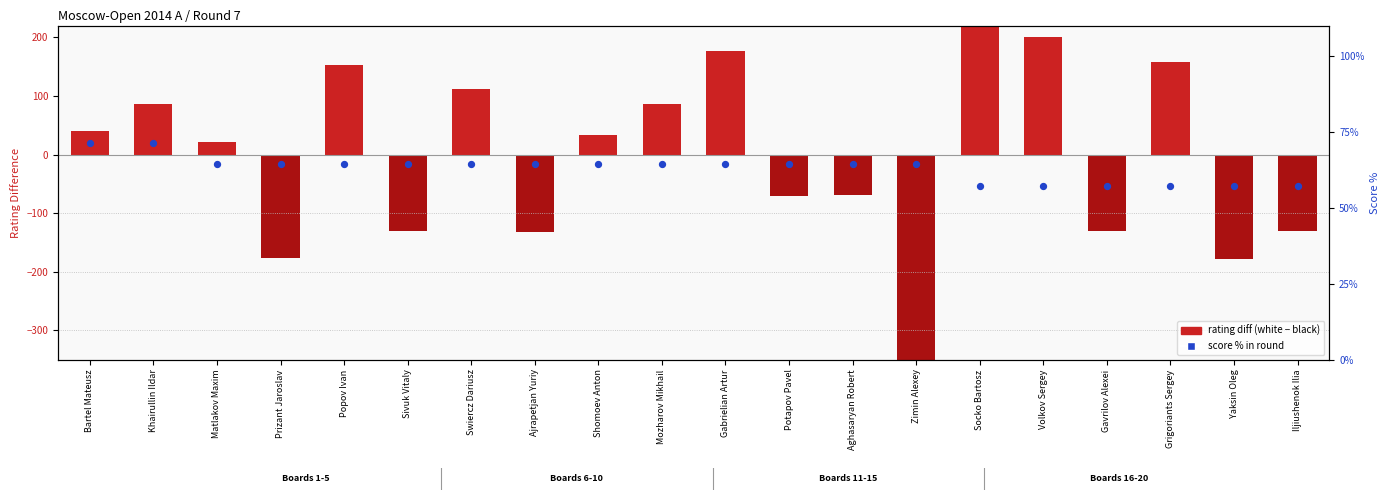

What is the total value across all series at Gavrilov Alexei?

-72.9